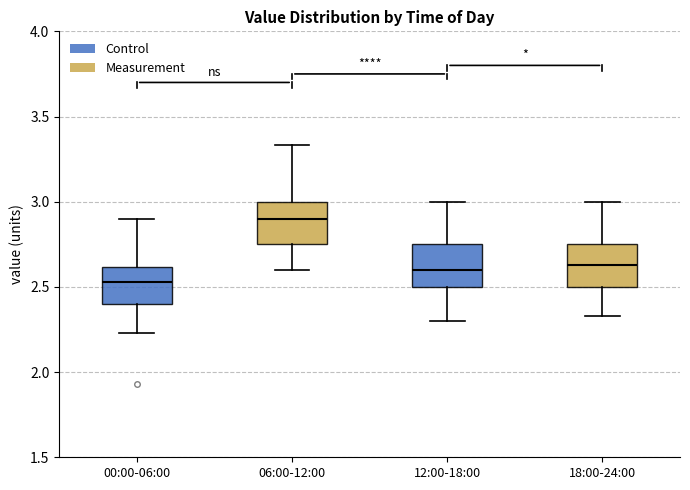

Which box's median line is the highest?

06:00-12:00